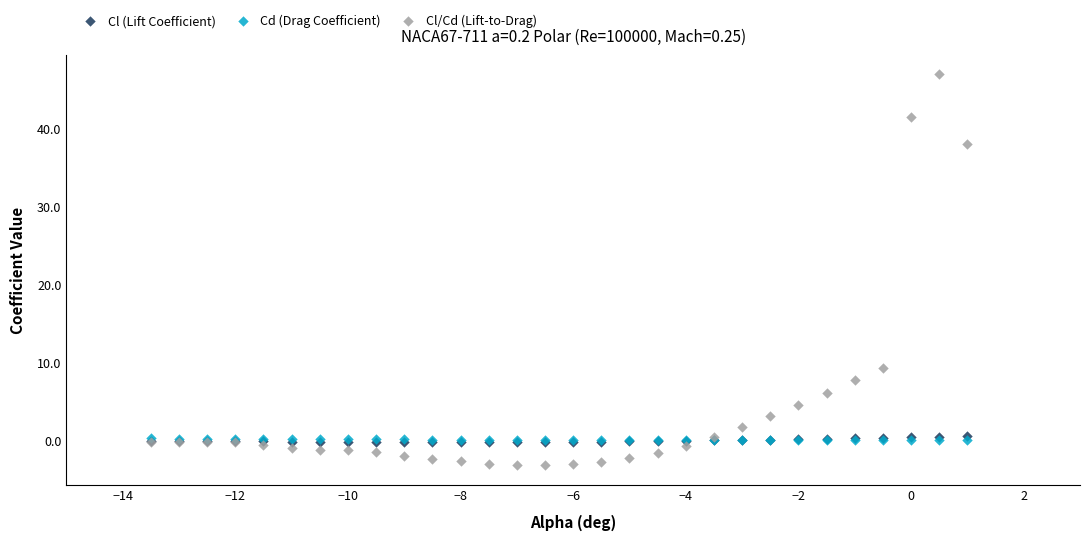

Which series reaches the maximum Y coordinate?

Cl/Cd (Lift-to-Drag)